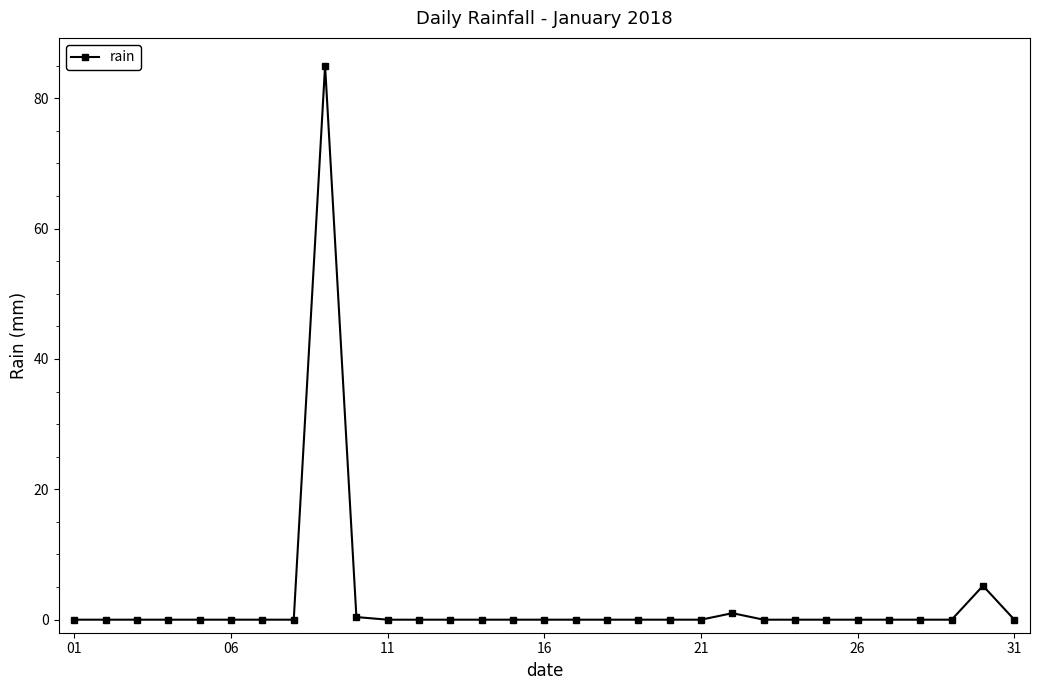

Reading right to left, list all the values displayed in this chart.

0.0	5.2	0.0	0.0	0.0	0.0	0.0	0.0	0.0	1.0	0.0	0.0	0.0	0.0	0.0	0.0	0.0	0.0	0.0	0.0	0.0	0.4	85.0	0.0	0.0	0.0	0.0	0.0	0.0	0.0	0.0